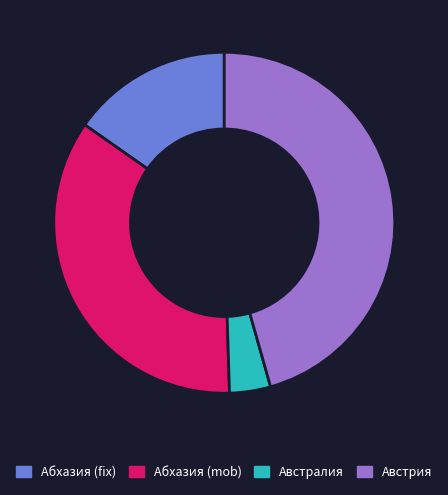

Which category has the smallest portion of the pie?

Австралия